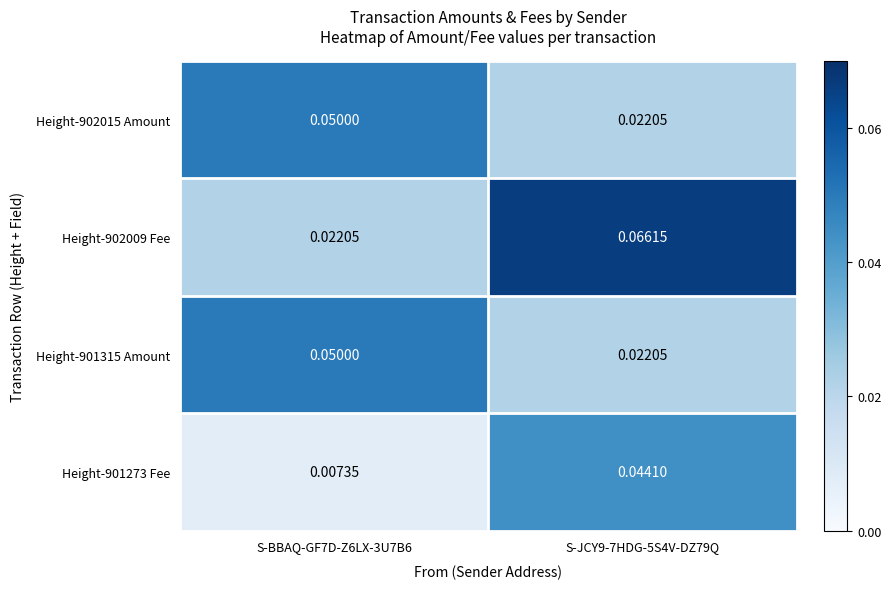

Between S-BBAQ-GF7D-Z6LX-3U7B6 and S-JCY9-7HDG-5S4V-DZ79Q, which series saw the biggest shift?

Height-902009 Fee